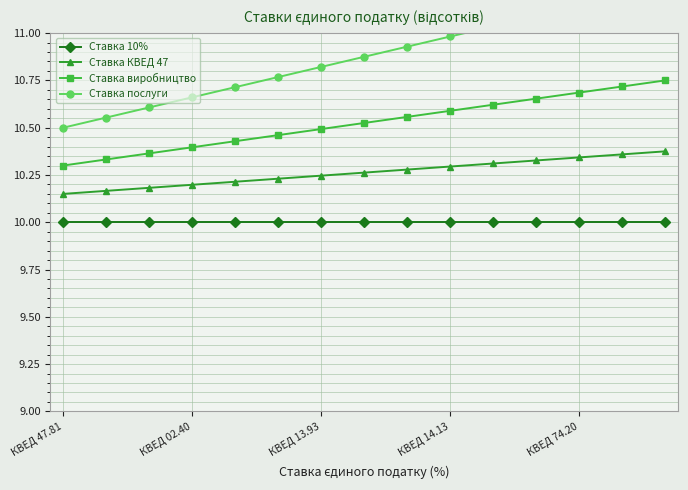

How many data points does each series have?

15